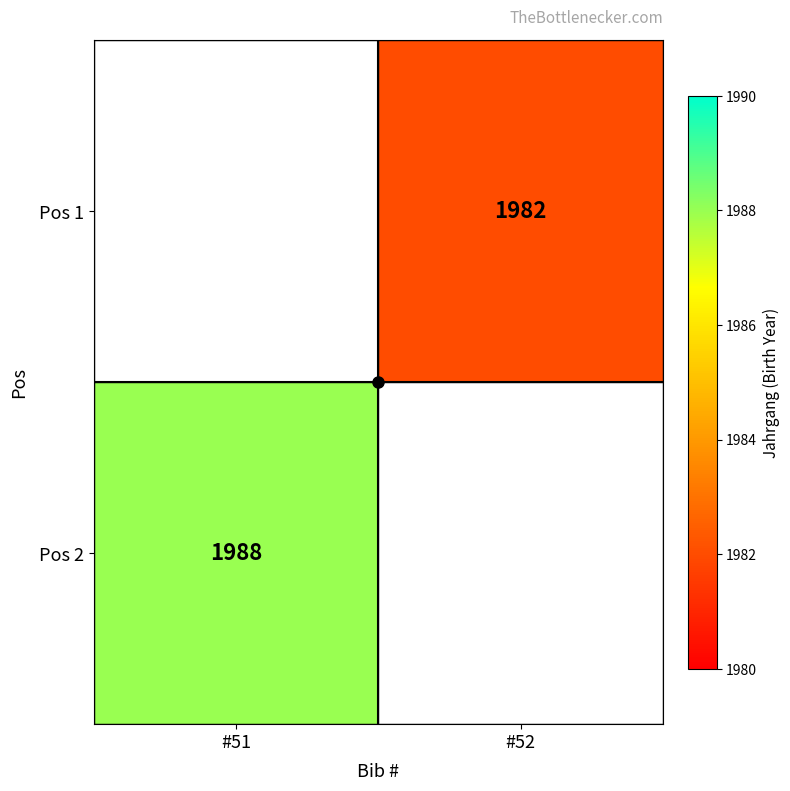

Is it true that Pos 1 equals 731 at #52?

False